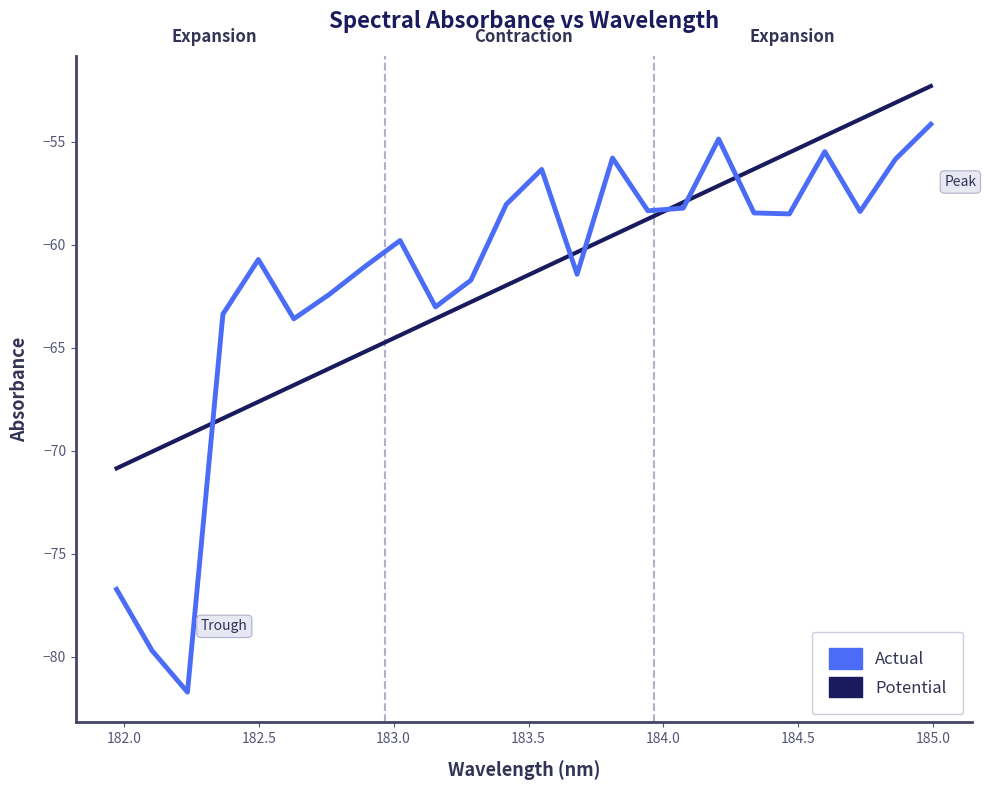

What is the maximum value shown in the chart?

-52.3